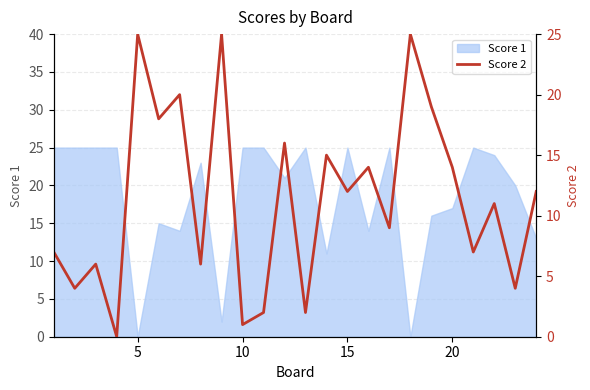

The Score 1 series shows 25 at 10. True or false?

True